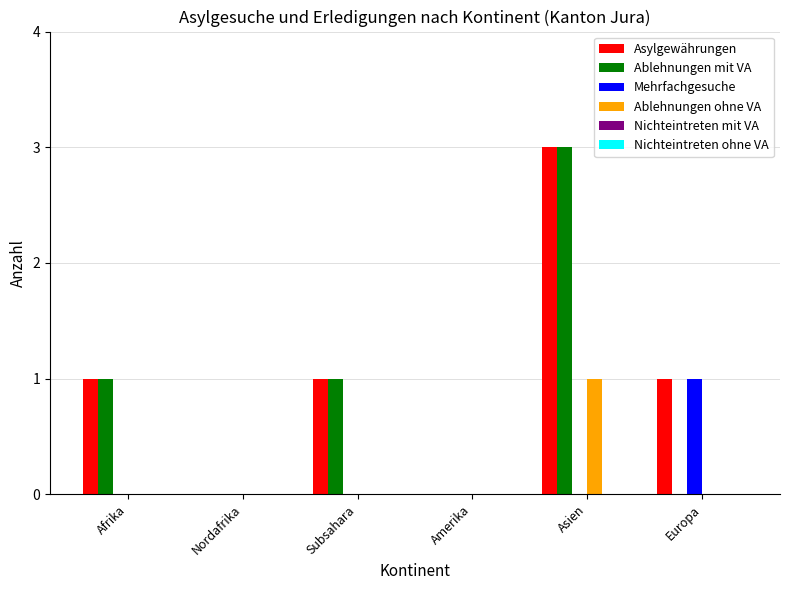

Reading left to right, list all the values displayed in this chart.

Asylgewährungen: Afrika=1	Nordafrika=0	Subsahara=1	Amerika=0	Asien=3	Europa=1
Ablehnungen mit VA: Afrika=1	Nordafrika=0	Subsahara=1	Amerika=0	Asien=3	Europa=0
Mehrfachgesuche: Afrika=0	Nordafrika=0	Subsahara=0	Amerika=0	Asien=0	Europa=1
Ablehnungen ohne VA: Afrika=0	Nordafrika=0	Subsahara=0	Amerika=0	Asien=1	Europa=0